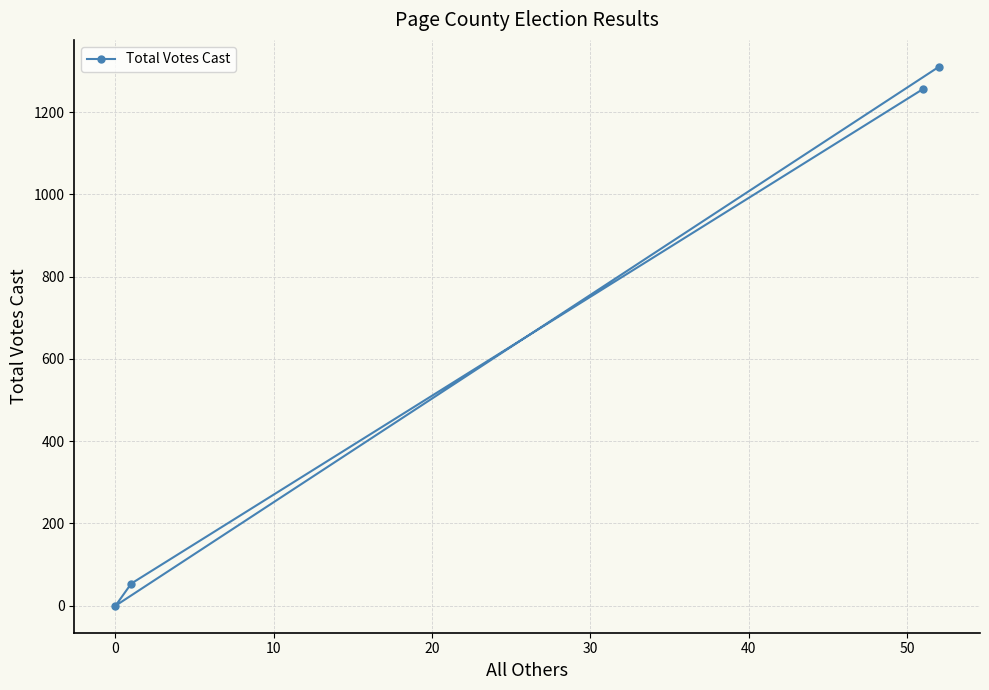

Reading left to right, extract all data points from this chart.

0	54	1256	1310